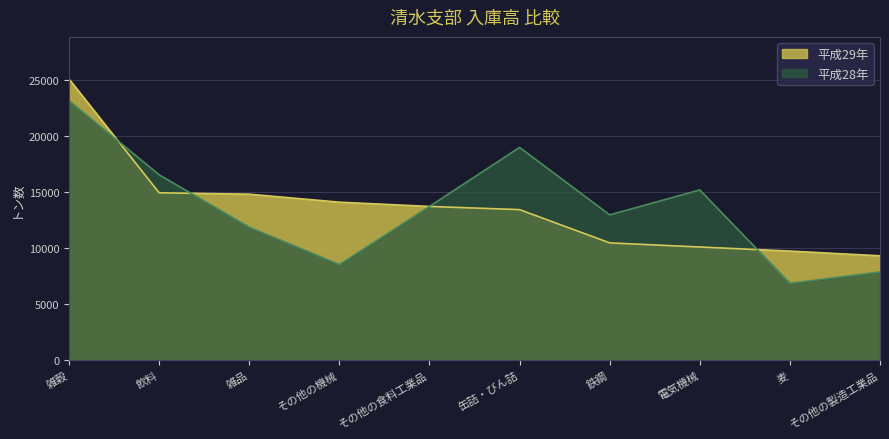

At which label does 平成29年 reach its minimum?

その他の製造工業品